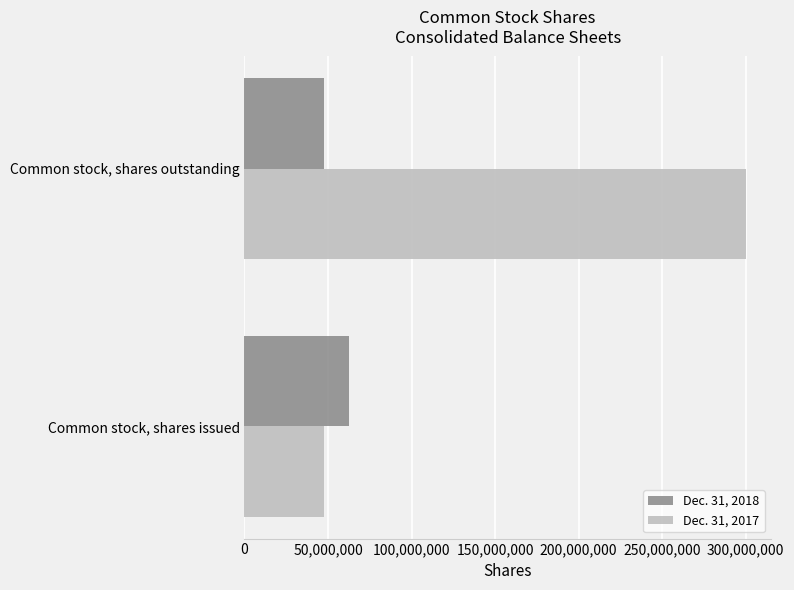

Rank the series at Common stock, shares issued from highest to lowest value.

Dec. 31, 2018, Dec. 31, 2017